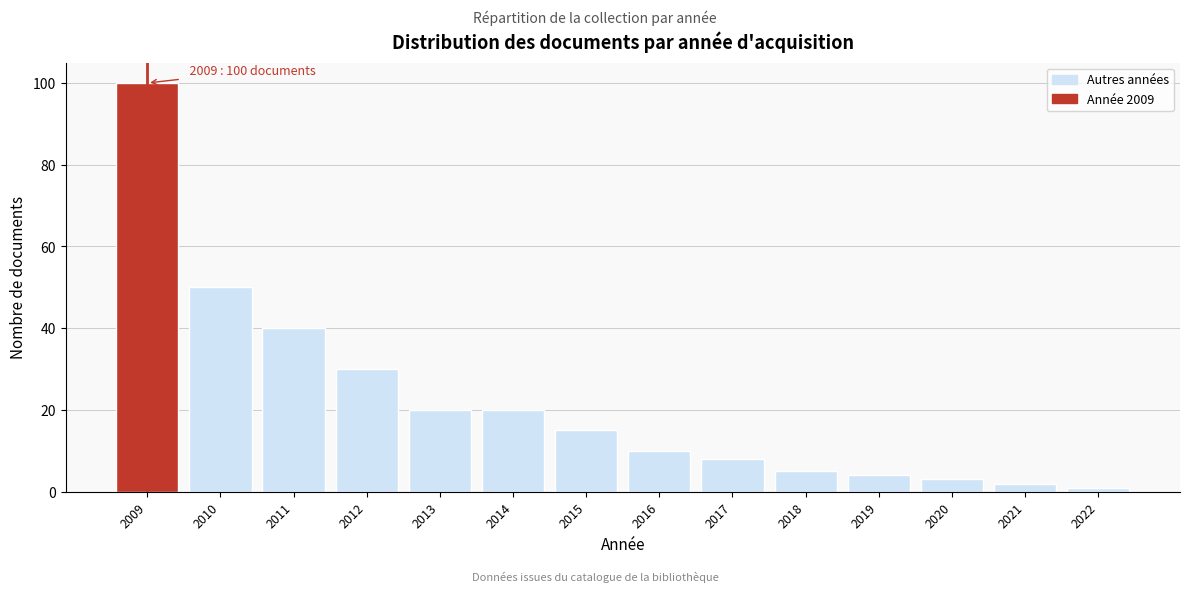

Reading left to right, what are all the values shown in this chart?

100	50	40	30	20	20	15	10	8	5	4	3	2	1